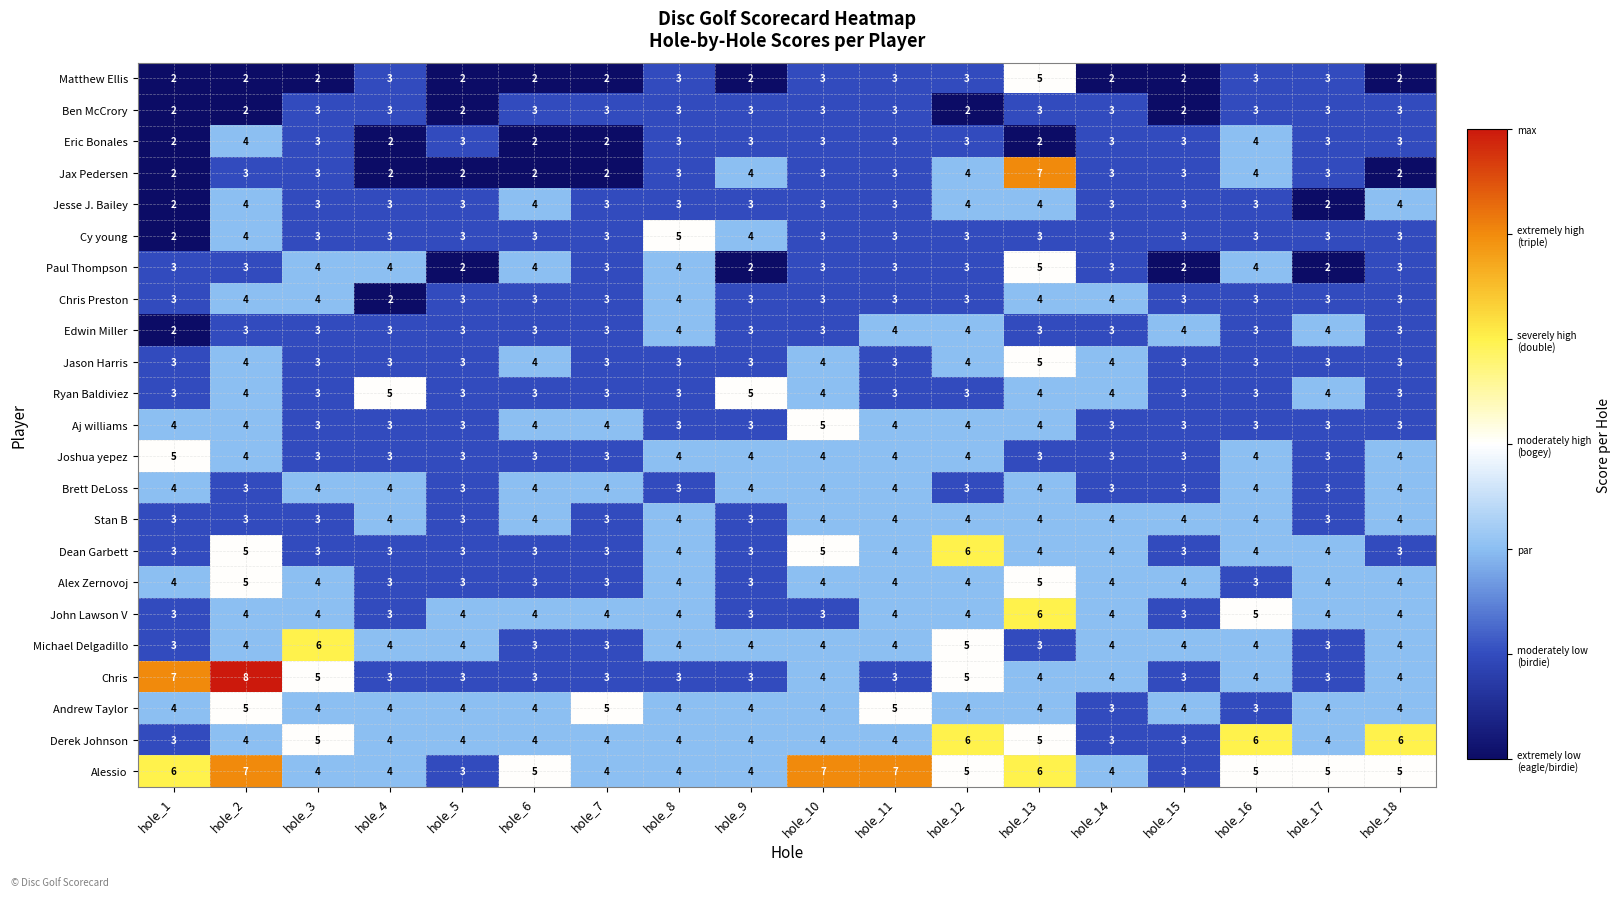

How many series are shown in this chart?

23